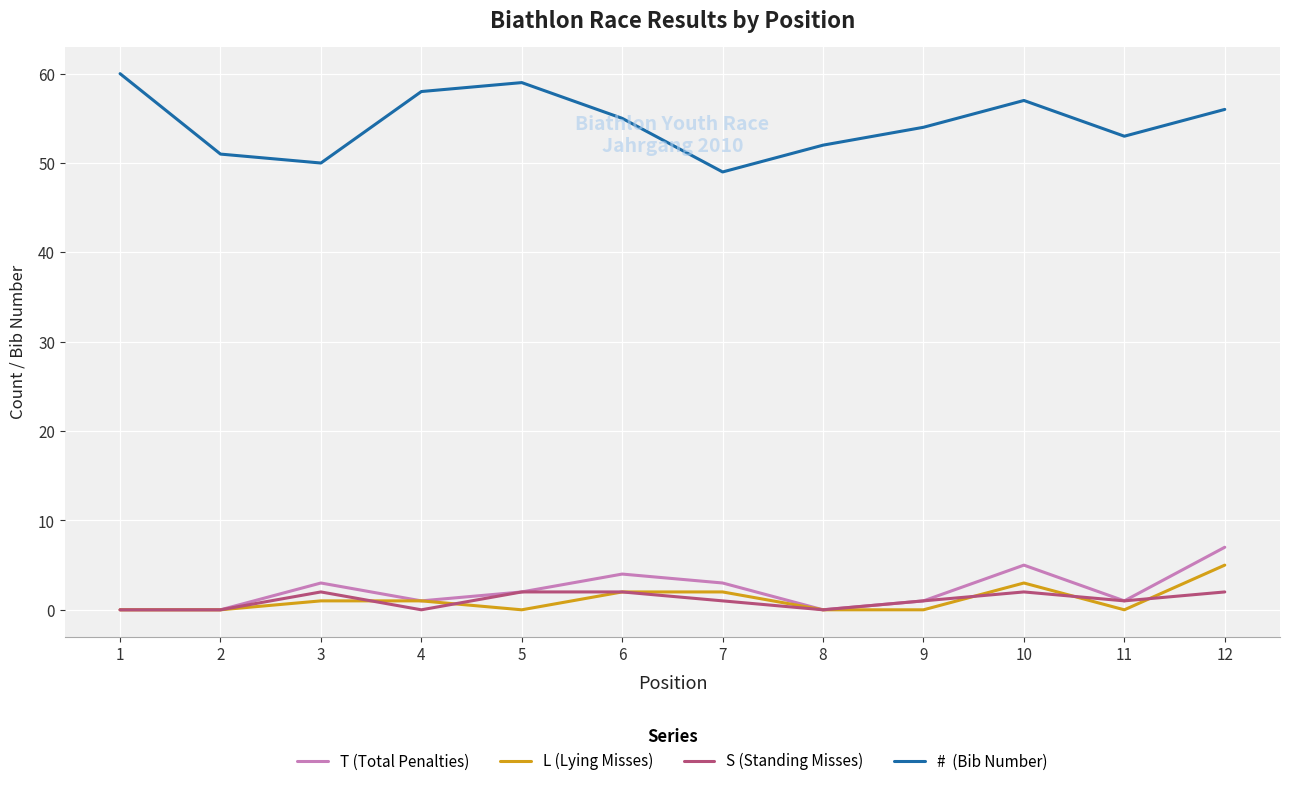

What is the maximum value shown in the chart?

60